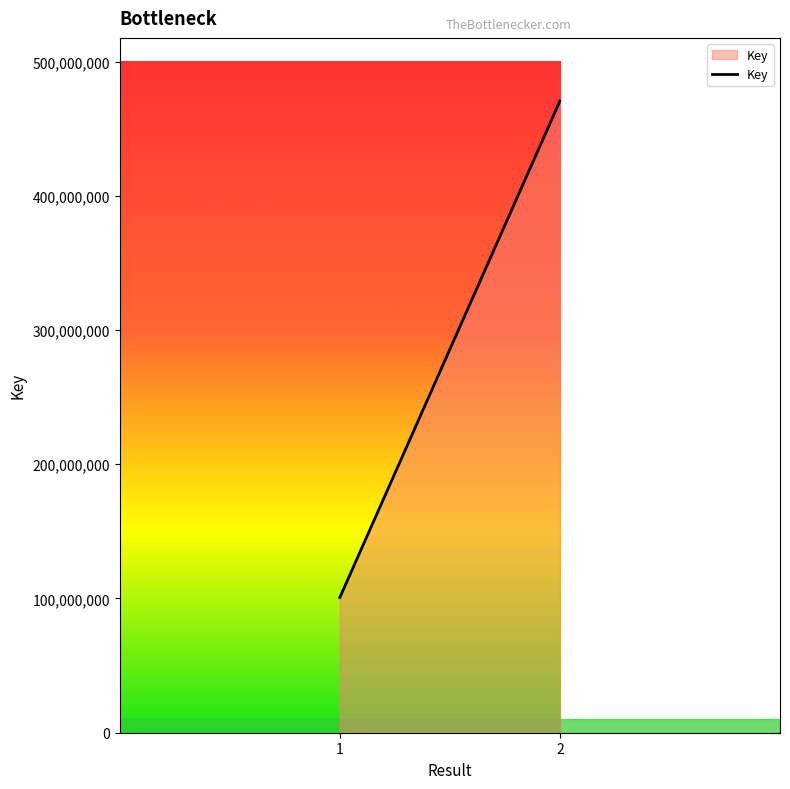

What is the change in value from 1 to 2?

+369767759